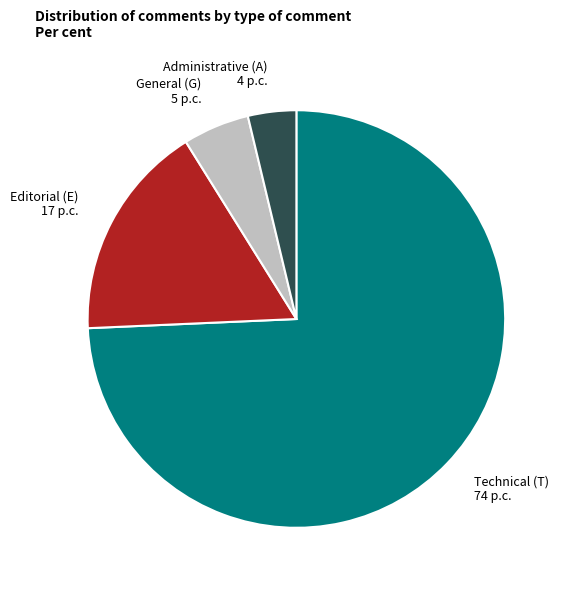

Is it true that General (G) 5 p.c. is 20% of the pie?

False